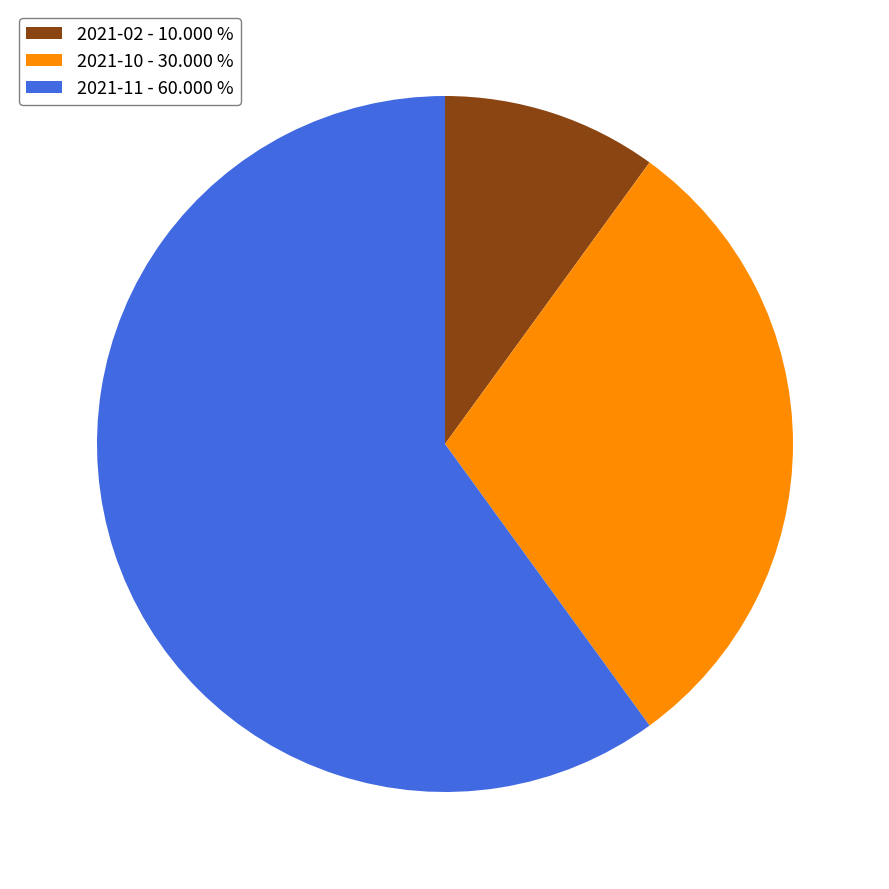

Do 2021-02 - 10.000 % and 2021-10 - 30.000 % together represent more than half of the pie?

No